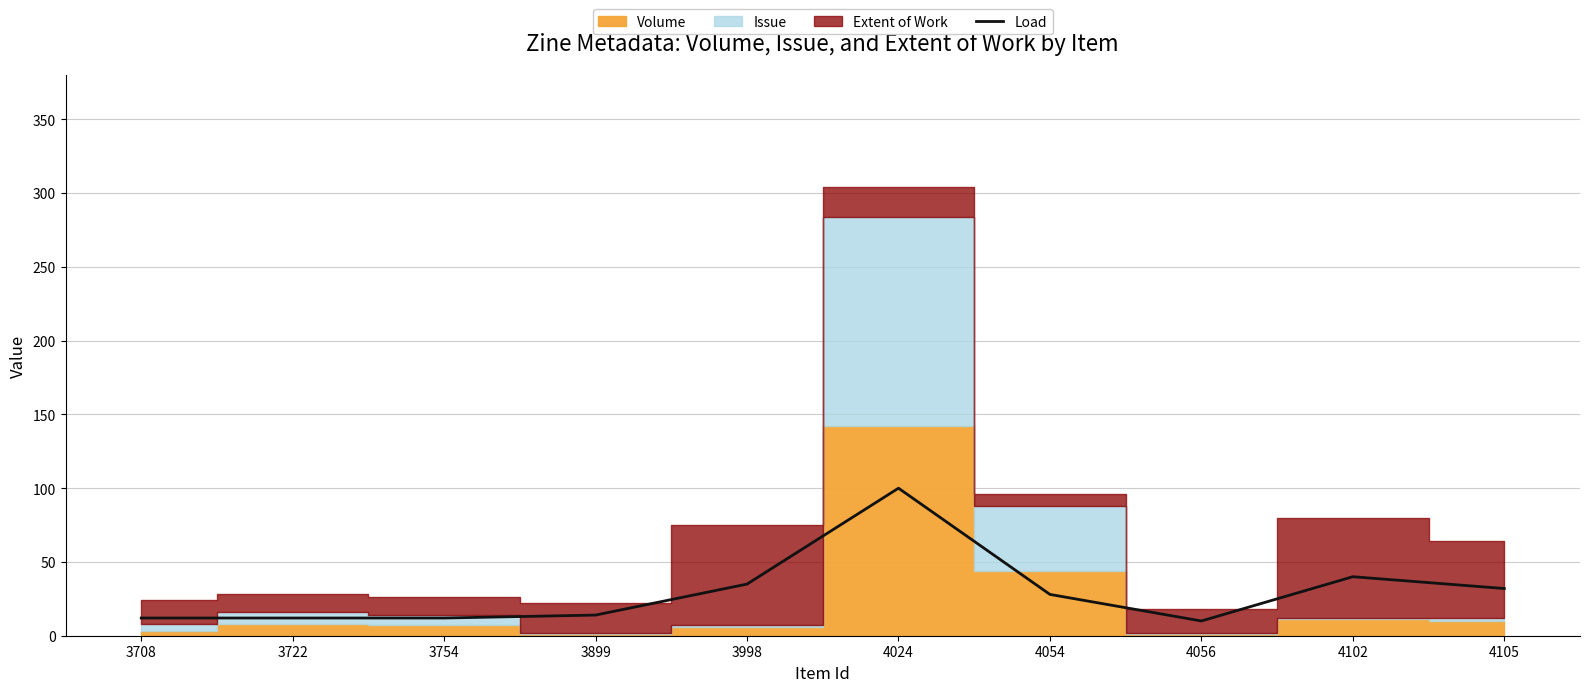

Reading left to right, transcribe all the data shown in this chart.

3708=12	3722=12	3754=12	3899=14	3998=35	4024=100	4054=28	4056=10	4102=40	4105=32